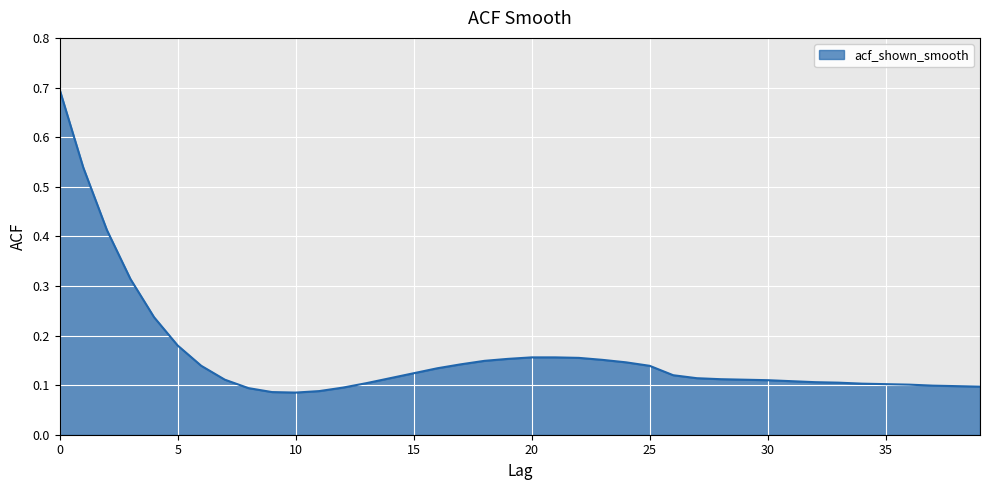

What is the maximum value shown in the chart?

0.7